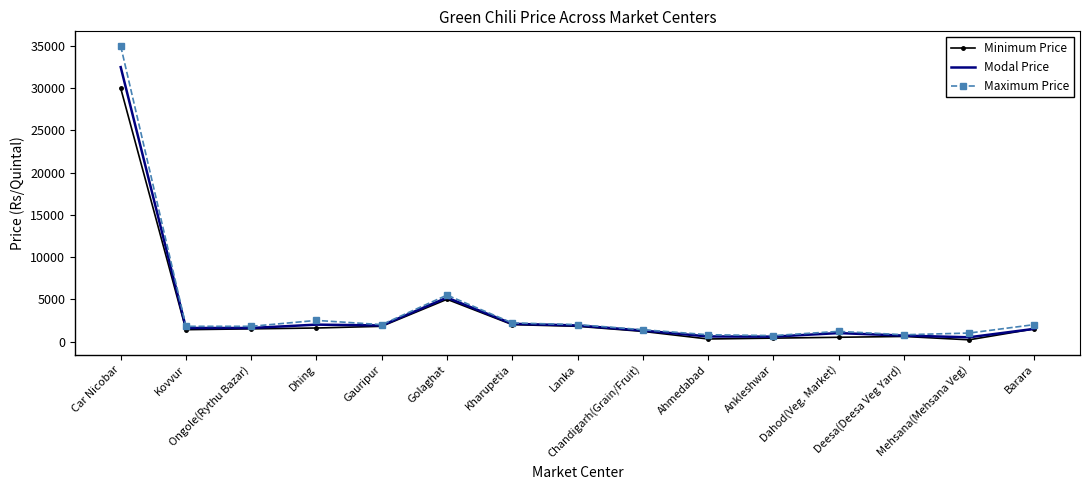

What is the difference between the maximum and second lowest values in the Minimum Price series?

29700